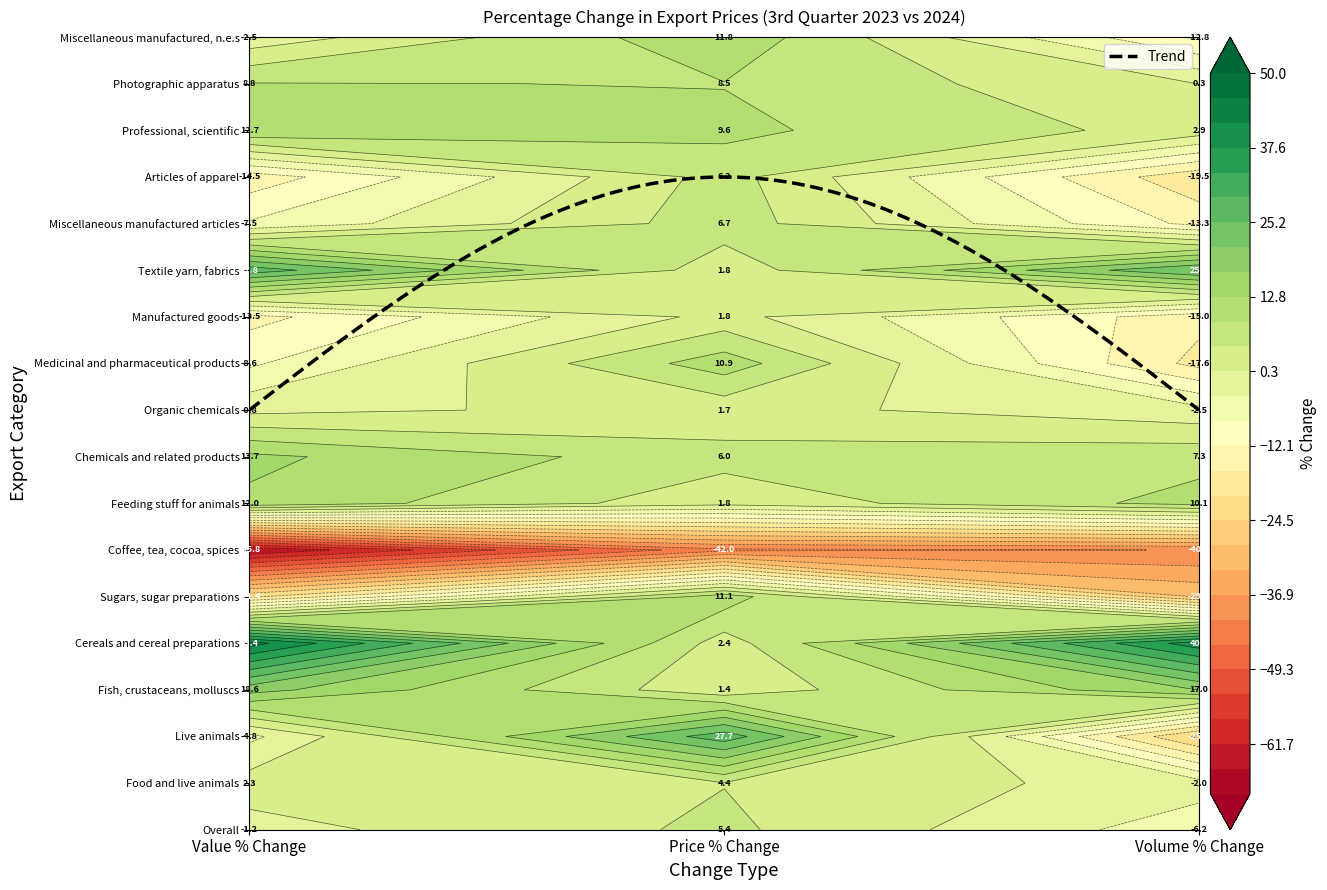

Reading left to right, transcribe all the data shown in this chart.

Overall: Value % Change=-1.2	Price % Change=5.4	Volume % Change=-6.2
Food and live animals: Value % Change=2.3	Price % Change=4.4	Volume % Change=-2.0
Live animals: Value % Change=-4.8	Price % Change=27.7	Volume % Change=-25.5
Fish, crustaceans, molluscs: Value % Change=18.6	Price % Change=1.4	Volume % Change=17.0
Cereals and cereal preparations: Value % Change=43.4	Price % Change=2.4	Volume % Change=40.0
Sugars, sugar preparations: Value % Change=-21.4	Price % Change=11.1	Volume % Change=-29.2
Coffee, tea, cocoa, spices: Value % Change=-65.8	Price % Change=-42.0	Volume % Change=-40.9
Feeding stuff for animals: Value % Change=12.0	Price % Change=1.8	Volume % Change=10.1
Chemicals and related products: Value % Change=13.7	Price % Change=6.0	Volume % Change=7.3
Organic chemicals: Value % Change=-0.8	Price % Change=1.7	Volume % Change=-2.5
Medicinal and pharmaceutical products: Value % Change=-8.6	Price % Change=10.9	Volume % Change=-17.6
Manufactured goods: Value % Change=-13.5	Price % Change=1.8	Volume % Change=-15.0
Textile yarn, fabrics: Value % Change=27.8	Price % Change=1.8	Volume % Change=25.5
Miscellaneous manufactured articles: Value % Change=-7.5	Price % Change=6.7	Volume % Change=-13.3
Articles of apparel: Value % Change=-14.5	Price % Change=6.2	Volume % Change=-19.5
Professional, scientific: Value % Change=12.7	Price % Change=9.6	Volume % Change=2.9
Photographic apparatus: Value % Change=8.8	Price % Change=8.5	Volume % Change=0.3
Miscellaneous manufactured, n.e.s: Value % Change=-2.5	Price % Change=11.8	Volume % Change=-12.8